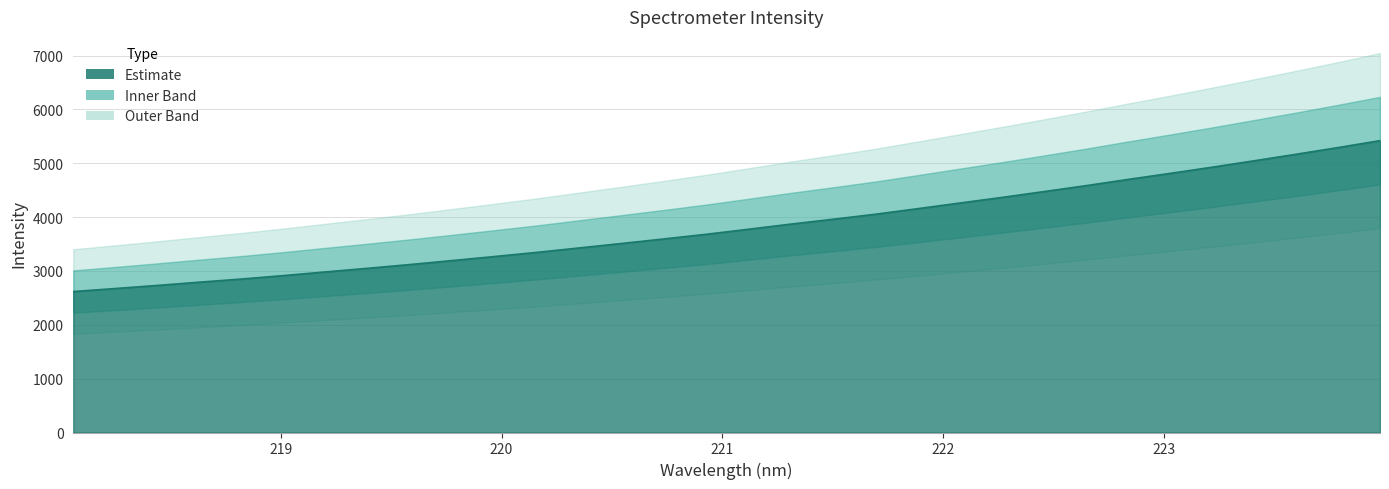

Reading left to right, transcribe all the data shown in this chart.

2618.0	2674.5	2732.3	2792.7	2851.5	2915.9	2984.2	3051.4	3121.1	3194.9	3269.5	3346.5	3428.7	3511.3	3595.2	3681.1	3774.5	3869.6	3959.8	4052.3	4155.0	4259.8	4364.0	4472.6	4582.9	4698.8	4811.2	4926.3	5045.8	5167.1	5292.1	5421.2